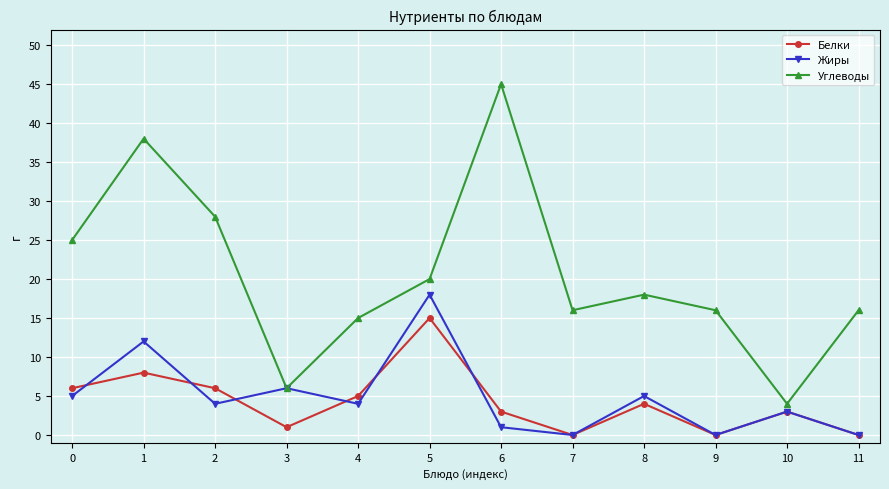

True or false: Белки has a value of 4 at 8.

True